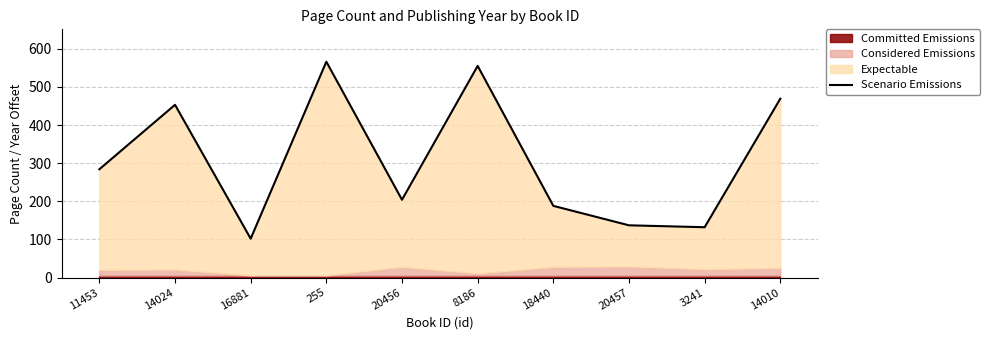

What position from the left is 3241?

9